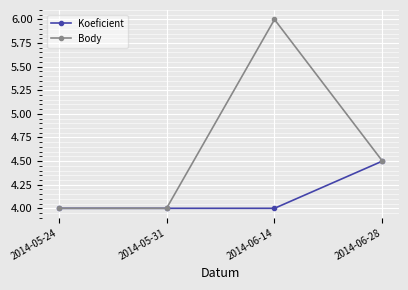

The Koeficient series shows 6.0 at 2014-05-24. True or false?

False